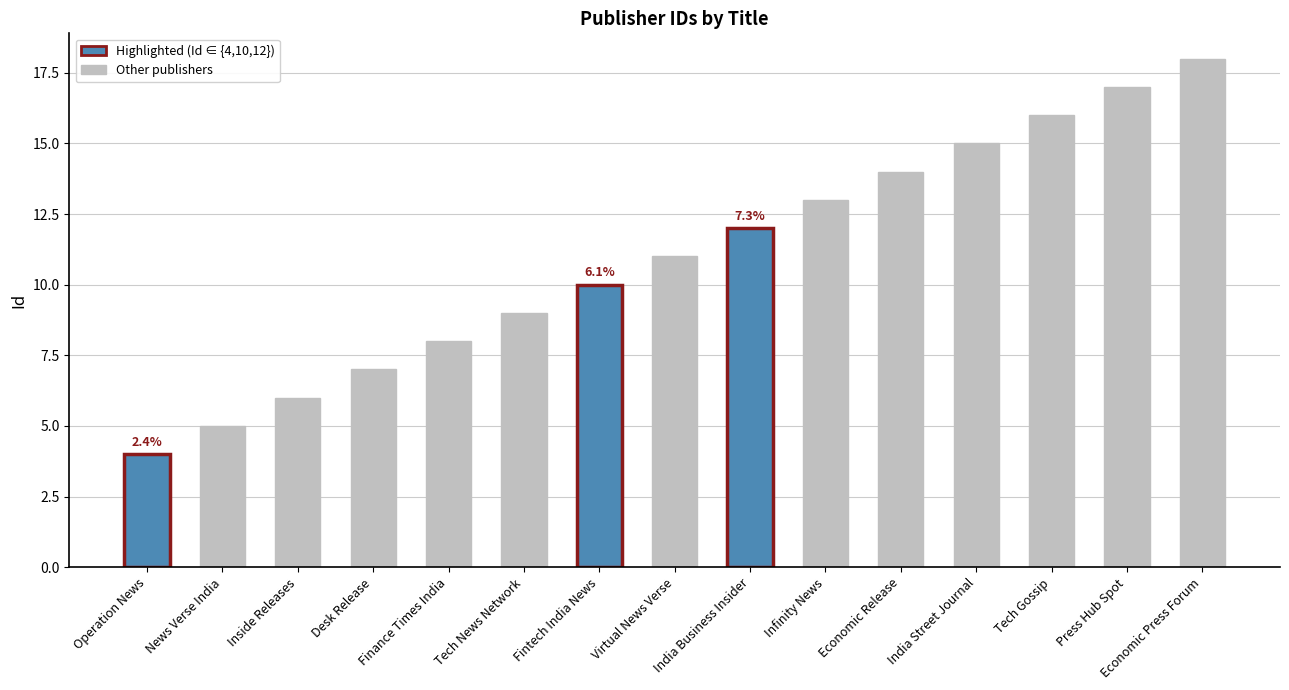

Which has a higher value, Press Hub Spot or Inside Releases?

Press Hub Spot